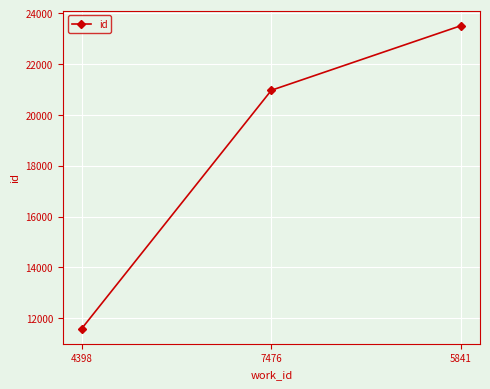

What is the change in value from 4398 to 7476?

+9378